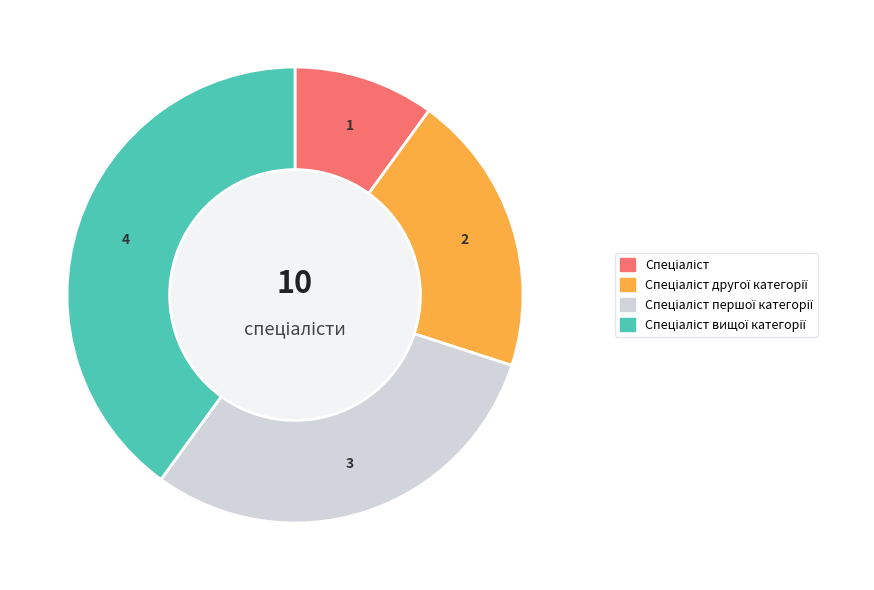

Is there a majority slice in this chart?

No